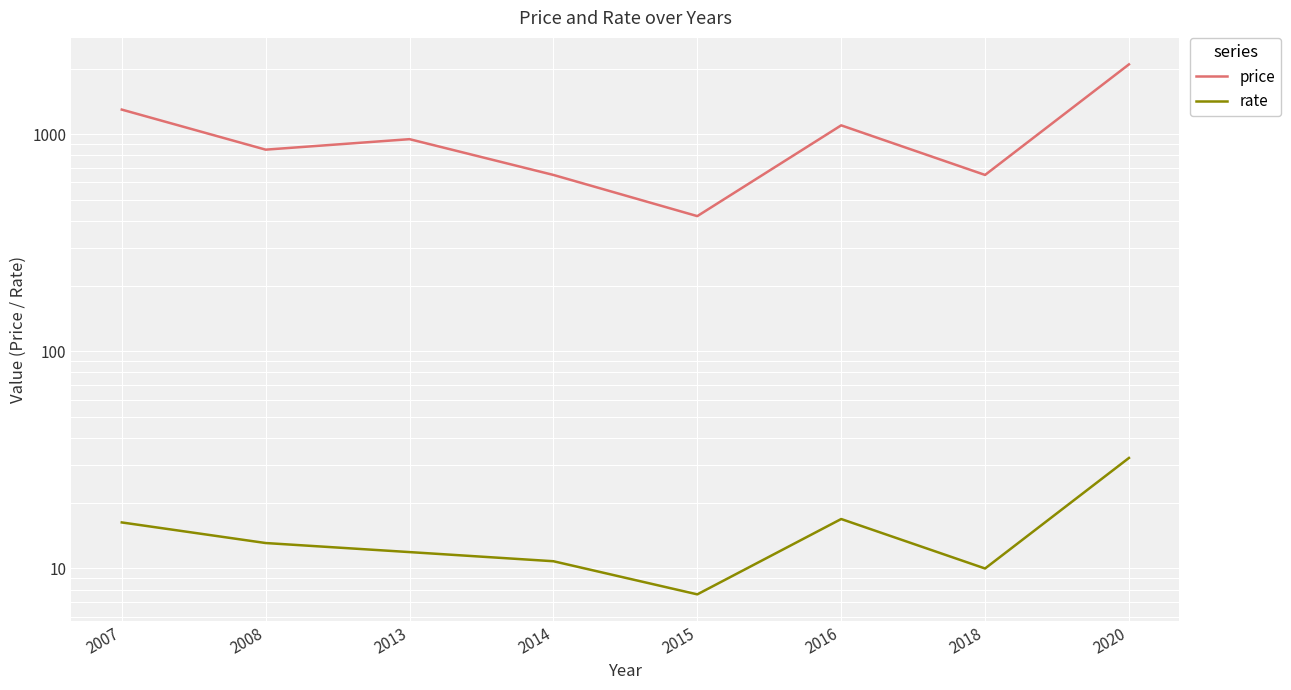

What is the average value of the price series?

1002.5